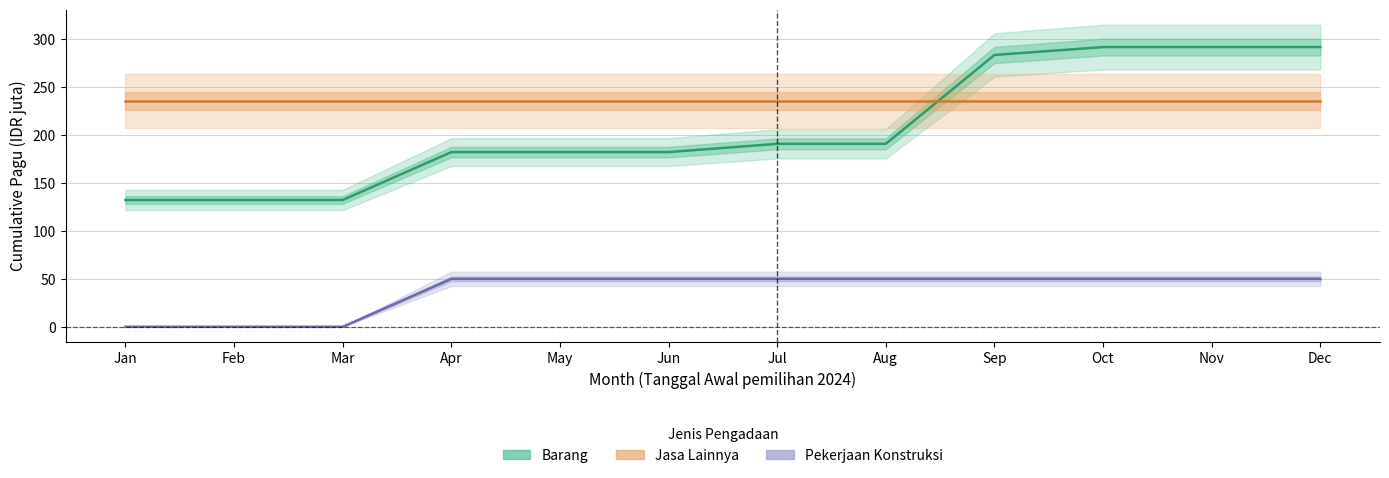

Is the value of Pekerjaan Konstruksi at Jul greater than the value of Barang at Apr?

No